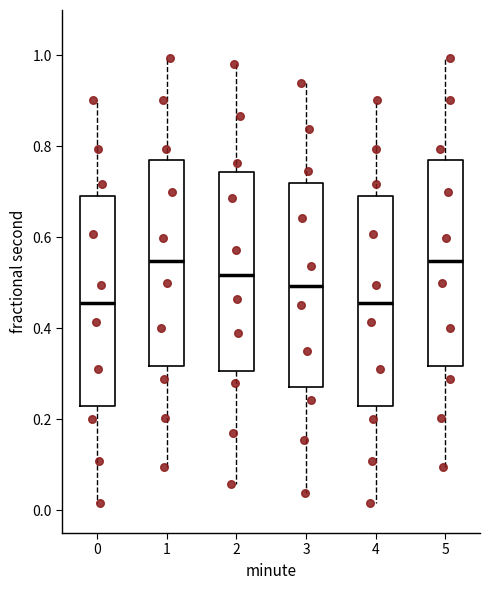

Reading left to right, read every box against the y-axis: the position of its median line, the range the box covers, and the ends of its whiskers. The values are not printed on the chart, so give them approximately, as read against the axis.

0: median 0.46, box 0.22 to 0.70, whiskers 0.02 to 0.90
1: median 0.54, box 0.32 to 0.78, whiskers 0.10 to 1.00
2: median 0.52, box 0.30 to 0.74, whiskers 0.06 to 0.98
3: median 0.50, box 0.28 to 0.72, whiskers 0.04 to 0.94
4: median 0.46, box 0.22 to 0.70, whiskers 0.02 to 0.90
5: median 0.54, box 0.32 to 0.78, whiskers 0.10 to 1.00